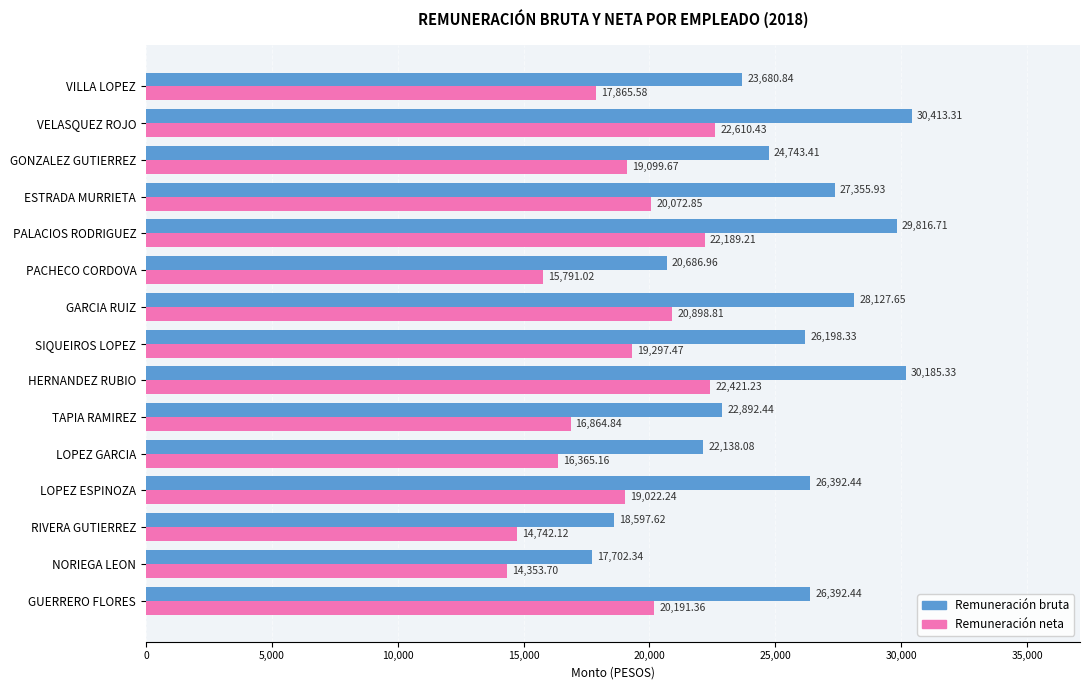

At which category is the sum across all series the highest?

VELASQUEZ ROJO